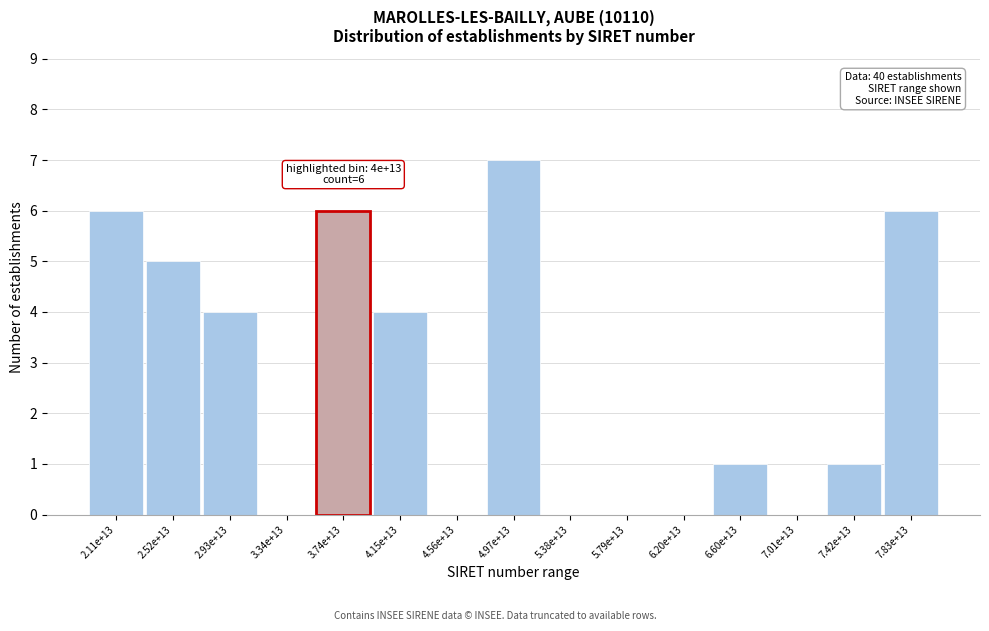

Reading right to left, extract all data points from this chart.

7.83e+13=6	7.42e+13=1	7.01e+13=0	6.60e+13=1	6.20e+13=0	5.79e+13=0	5.38e+13=0	4.97e+13=7	4.56e+13=0	4.15e+13=4	3.74e+13=6	3.34e+13=0	2.93e+13=4	2.52e+13=5	2.11e+13=6